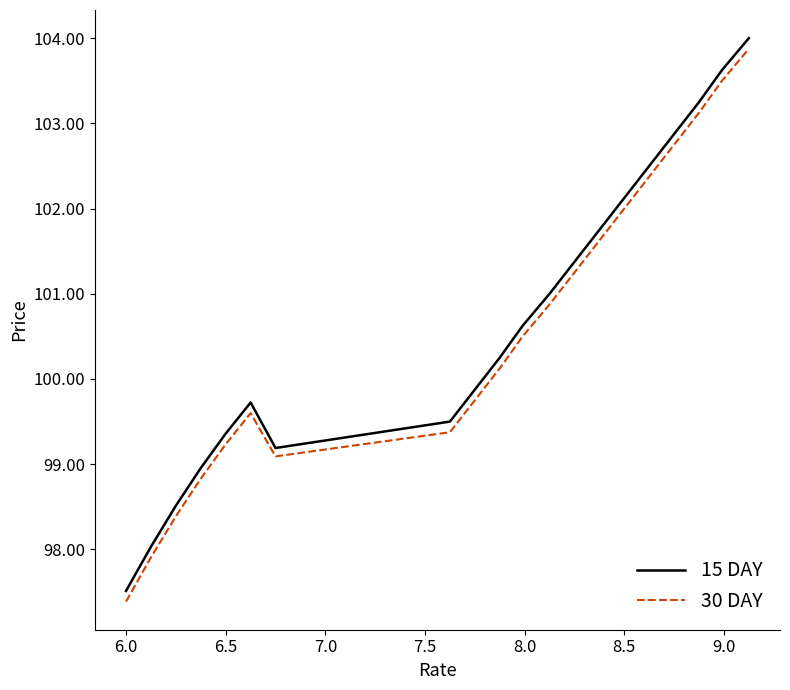

How many interior local valleys does the 15 DAY series have?

1